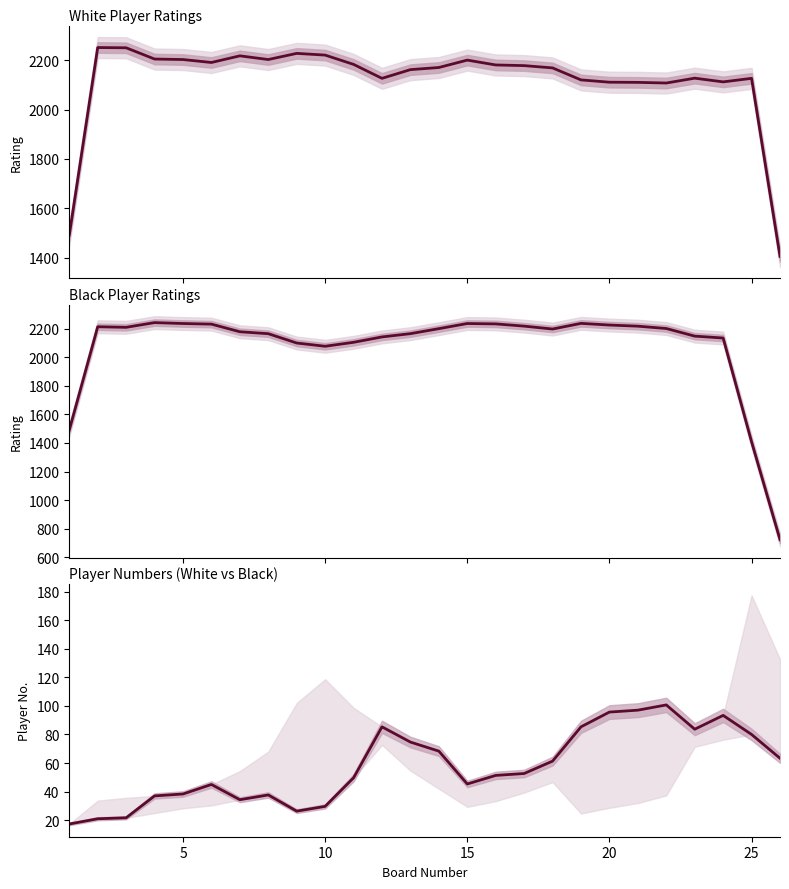

Does the chart have visible grid lines?

No